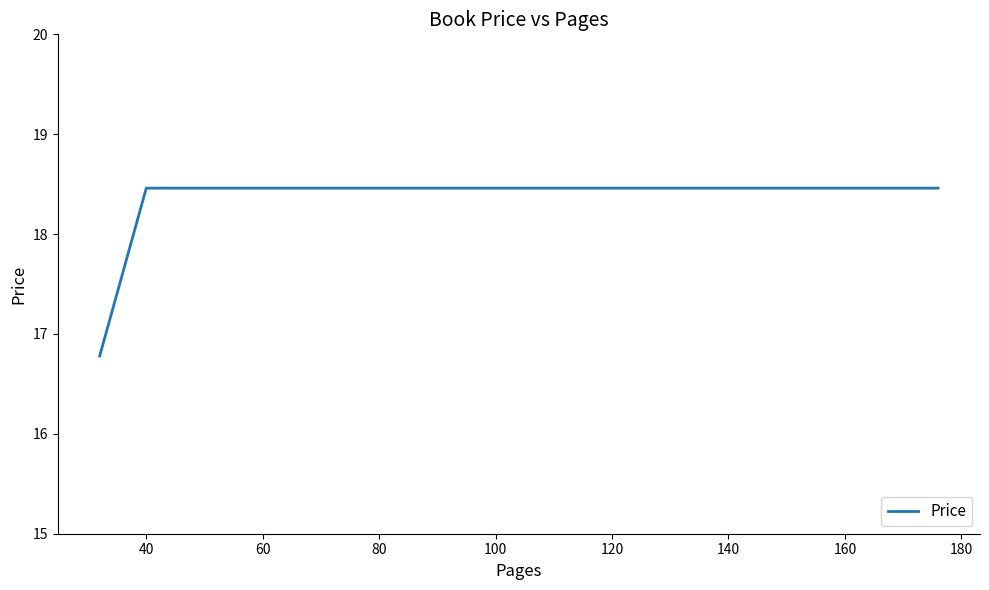

Between 40 and 160, which is larger?

40